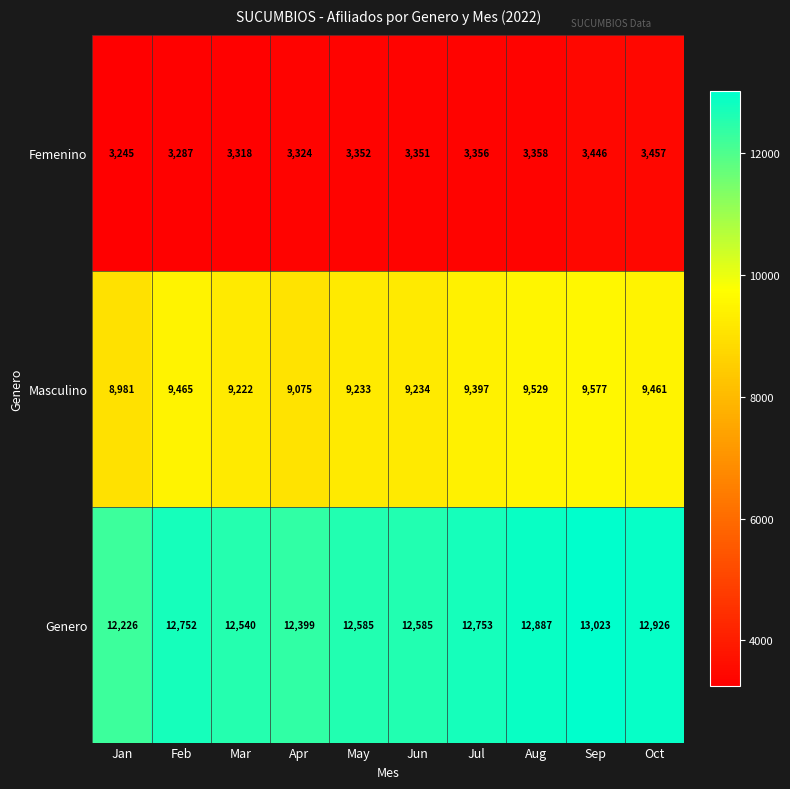

What is the sum of all Genero values?

126676